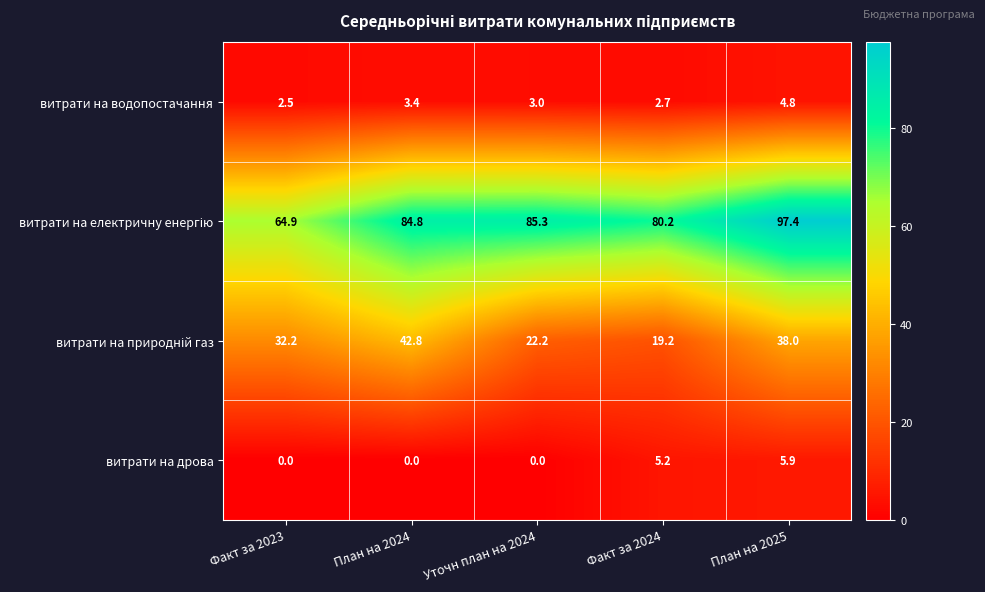

Where does the витрати на водопостачання series first go above 3?

План на 2024